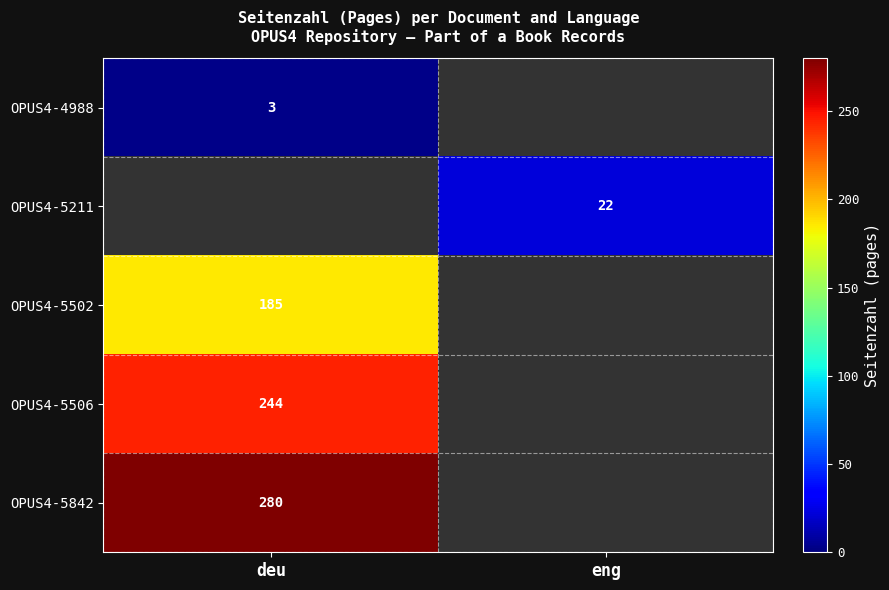

Which has a higher value, eng or deu?

deu